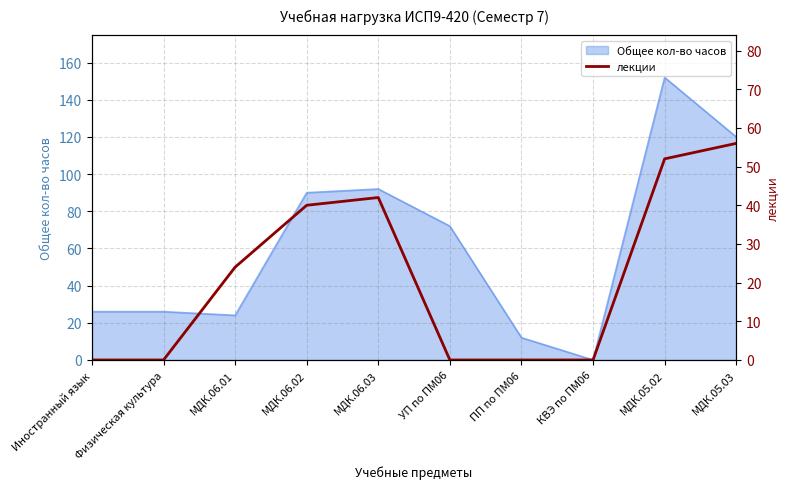

Reading left to right, what are all the values shown in this chart?

Иностранный язык=0	Физическая культура=0	МДК.06.01=24	МДК.06.02=40	МДК.06.03=42	УП по ПМ06=0	ПП по ПМ06=0	КВЭ по ПМ06=0	МДК.05.02=52	МДК.05.03=56